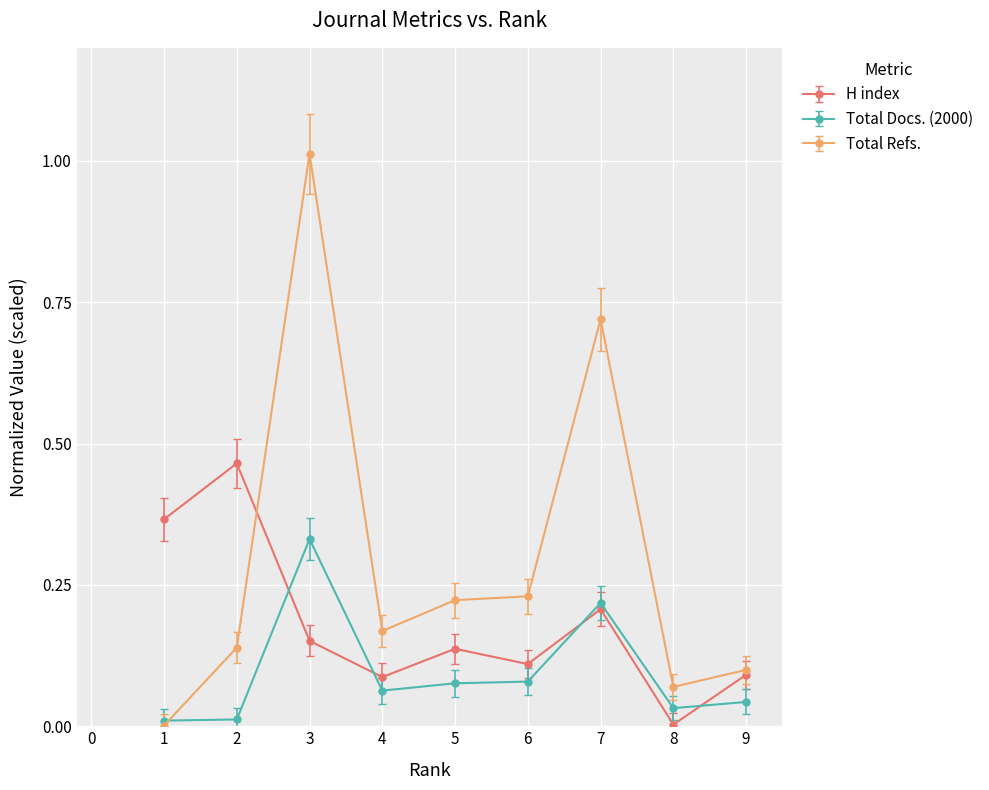

At which label does Total Refs. reach its minimum?

1